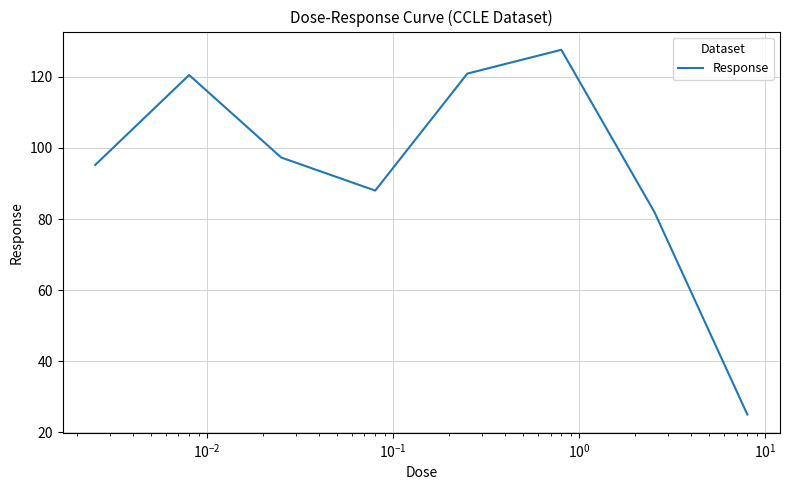

What is the minimum value shown in the chart?

25.0